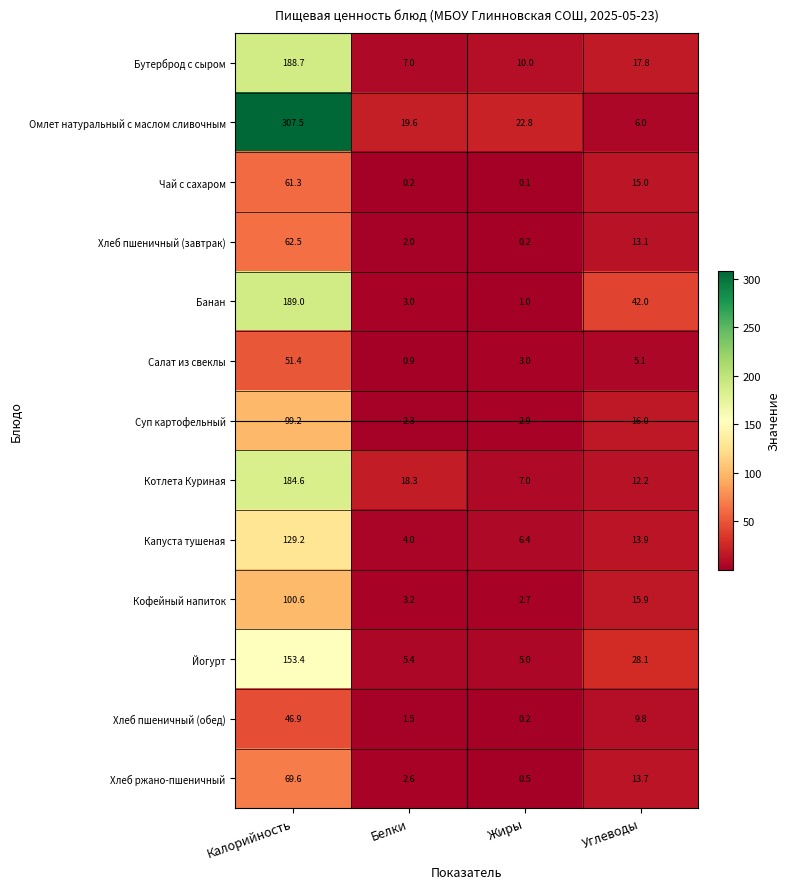

What is the difference between the highest and lowest values at Углеводы?

36.9